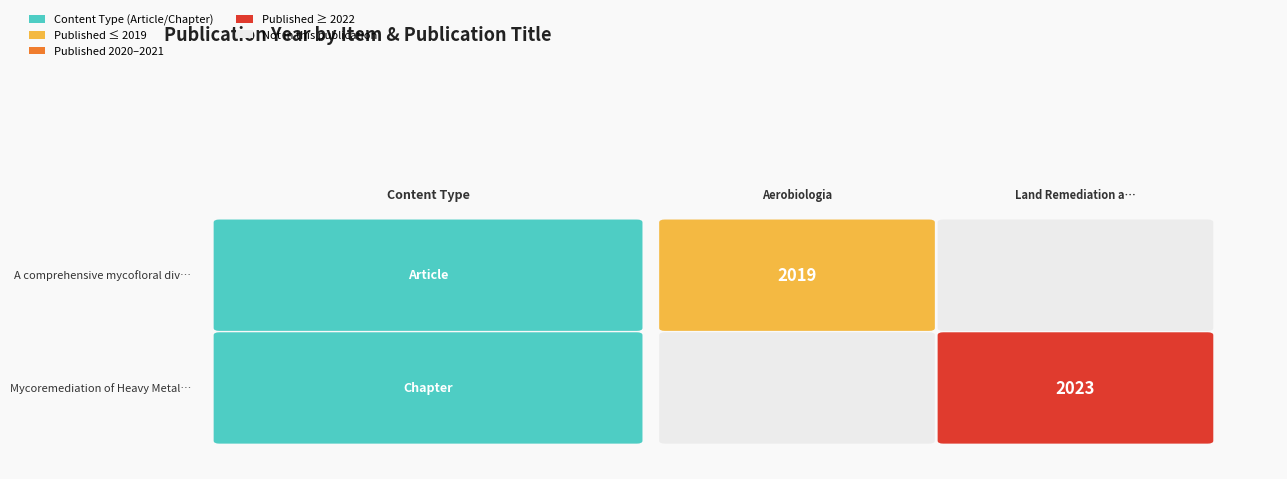

What value does the data have at 1?

2023